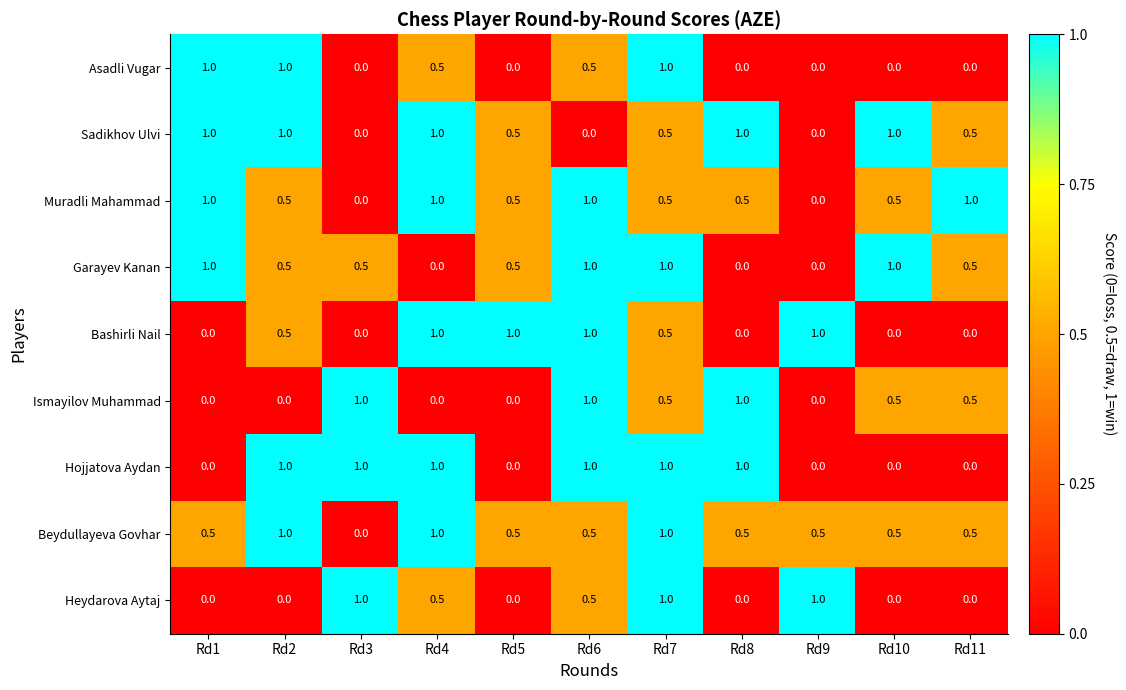

What value does the Hojjatova Aydan series have at Rd8?

1.0